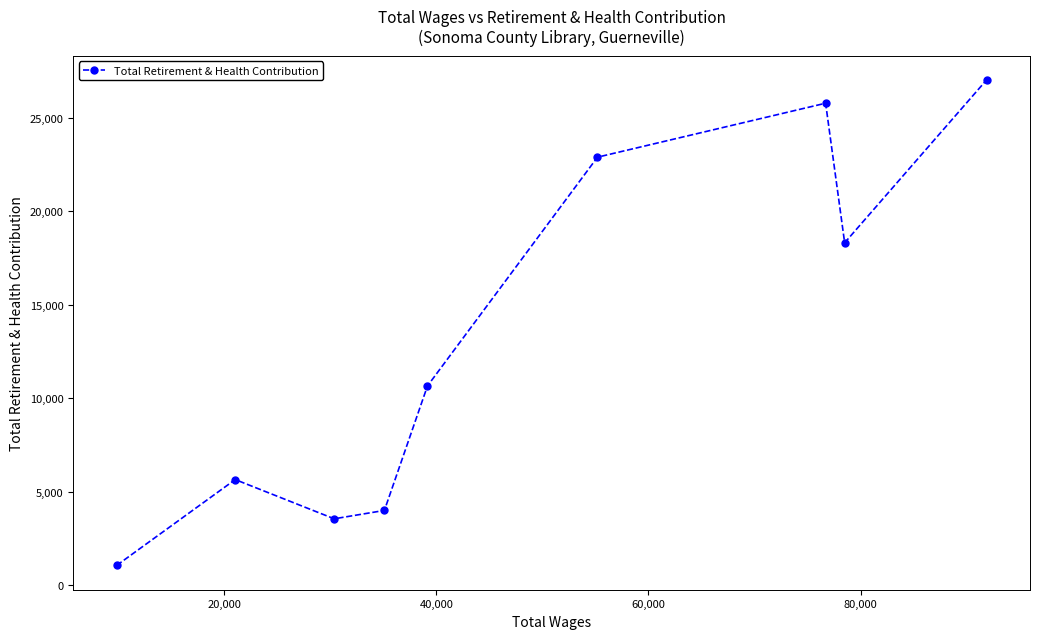

How many interior local valleys (lower than both neighbors) does the data have?

2